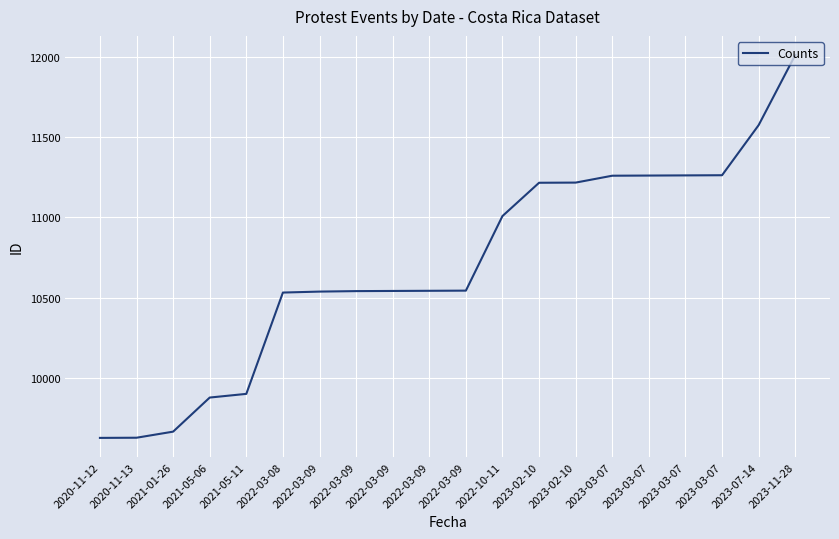

Where is the data nearest to the value 10819?

2022-10-11